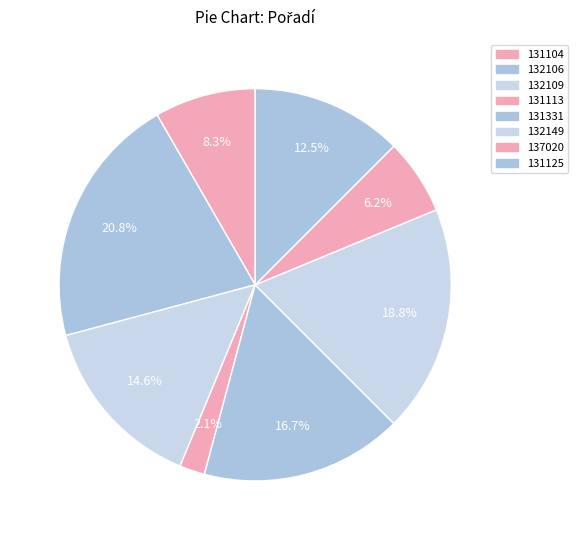

How many slices are in this pie chart?

8